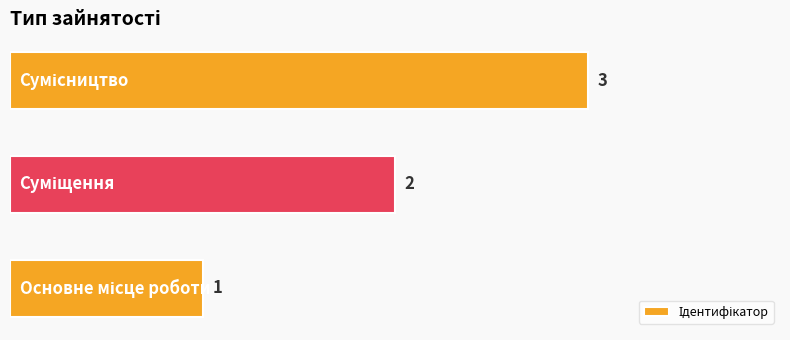

What is the sum of all values?

6